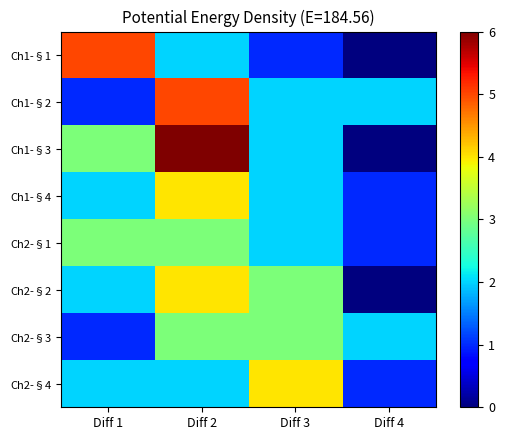

Which label corresponds to the largest value in the chart?

Diff 2